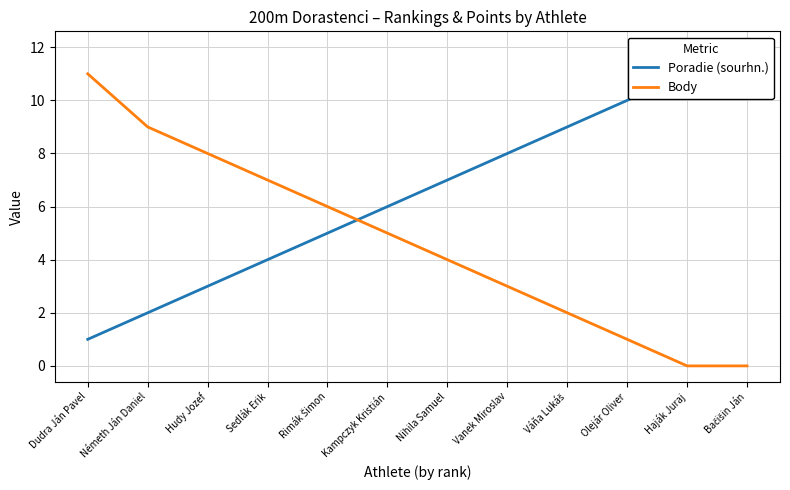

What is the label of the 12th point from the left?

Bačišin Ján